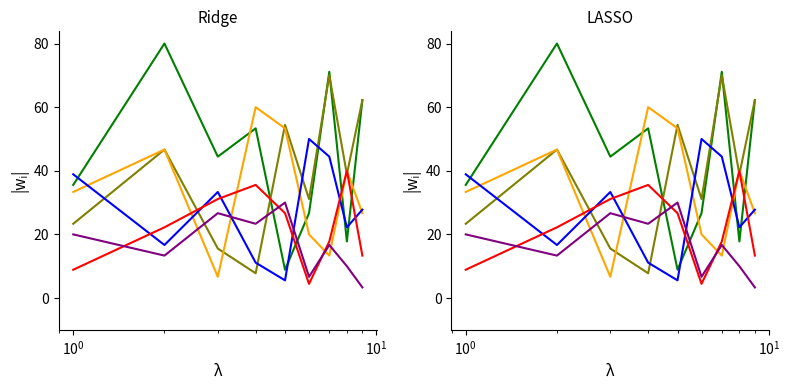

What is the value of the col_4 point at the 7th from the left?

44.4